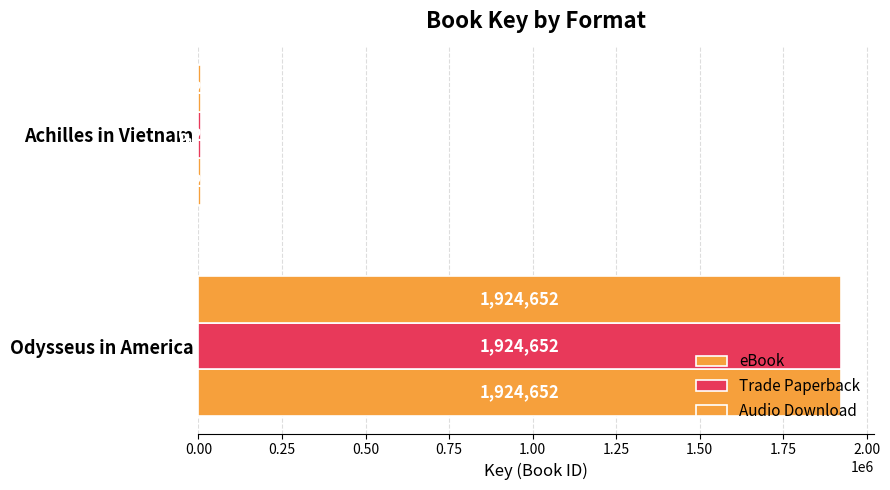

Reading right to left, extract all data points from this chart.

eBook: 6293	1924652
Trade Paperback: 6293	1924652
Audio Download: 6293	1924652